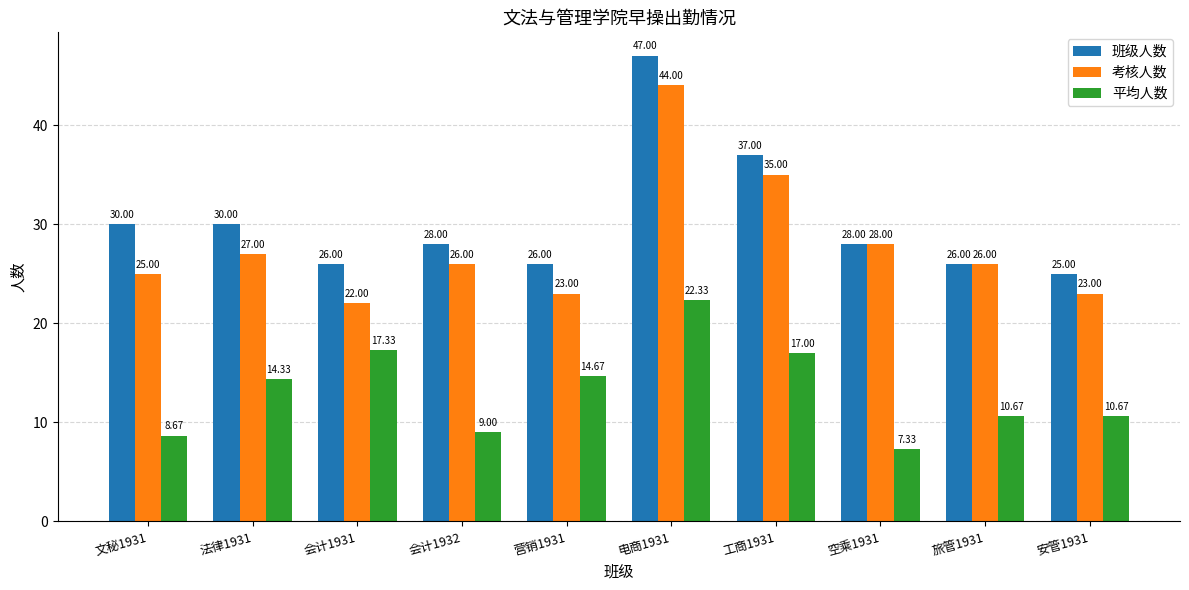

Which category has the lowest value across all series?

空乘1931